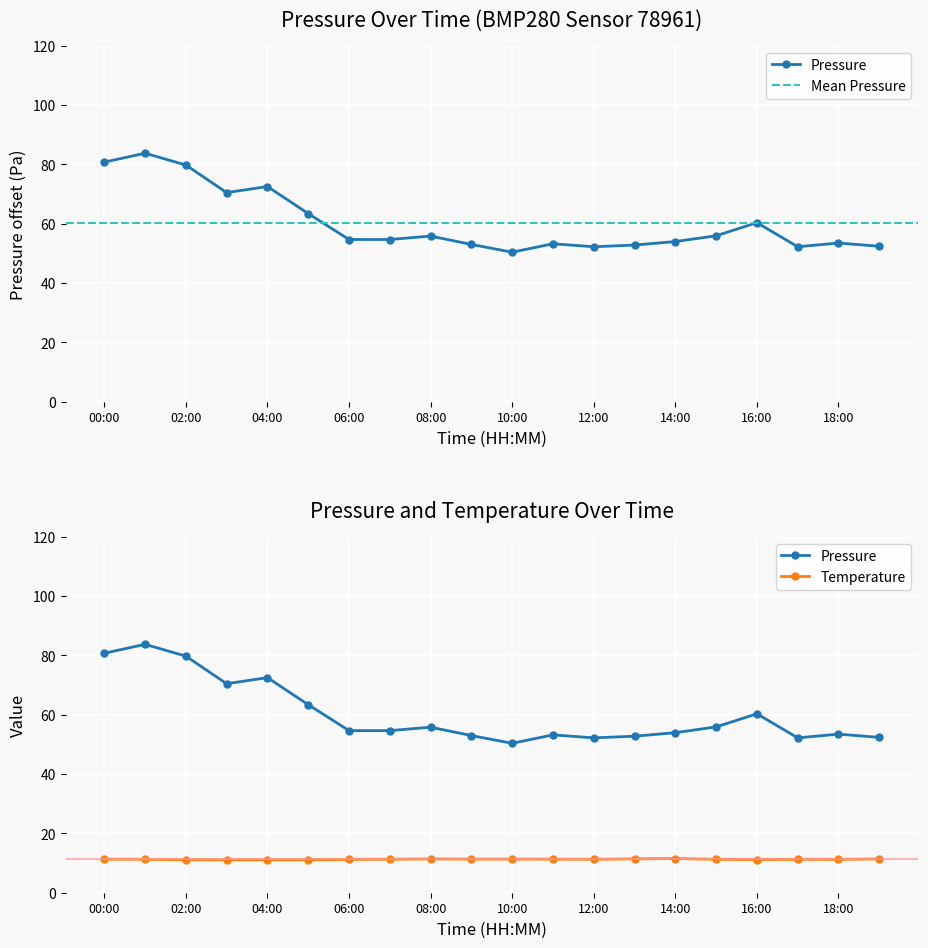

What is the sum of all temperature values?

225.4